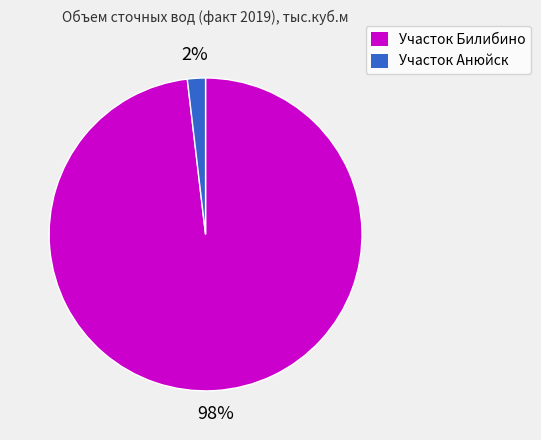

To the nearest percent, what is the difference between the largest and smallest slice percentages?

96%